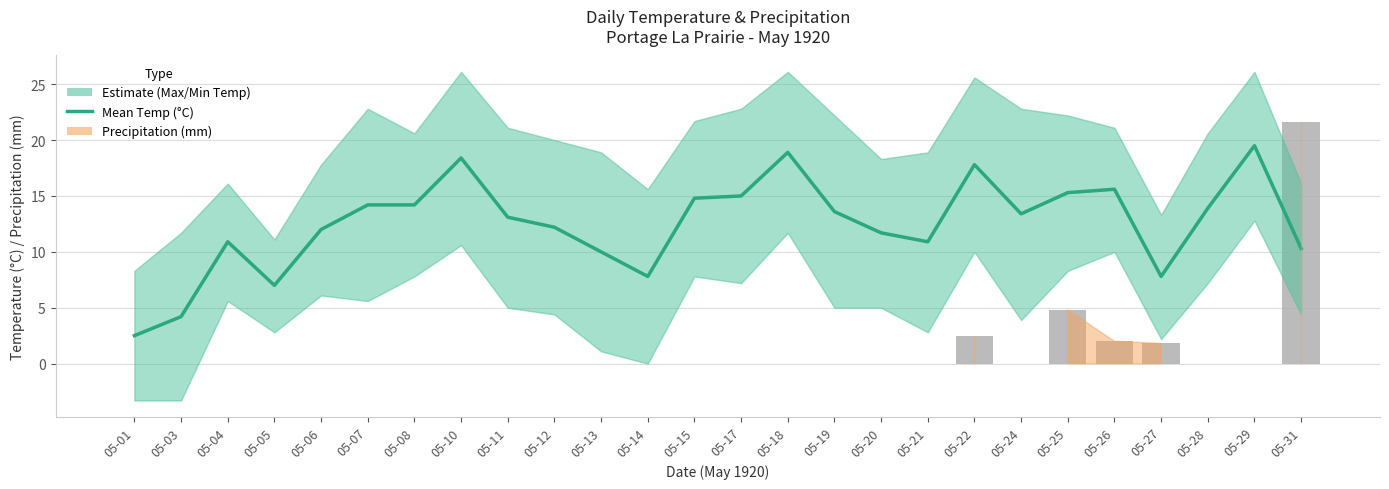

What is the difference between the Mean Temp (°C) values at 05-14 and 05-11?

5.3